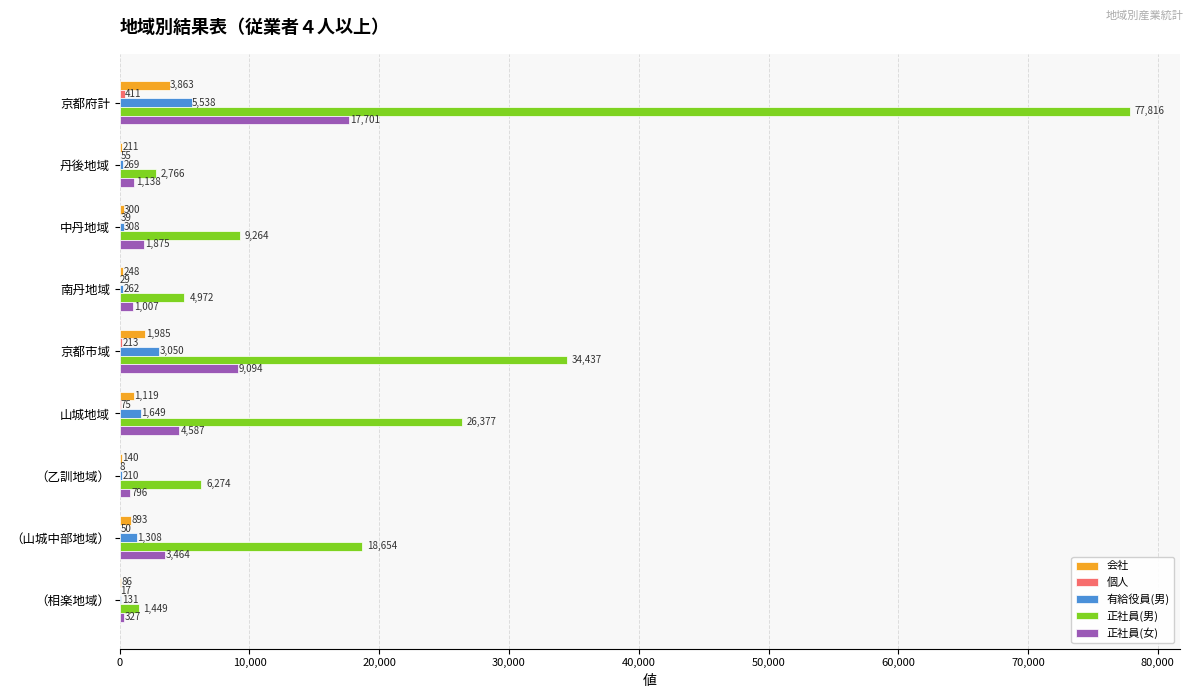

The value of 正社員(男) at （山城中部地域） is 7400. True or false?

False